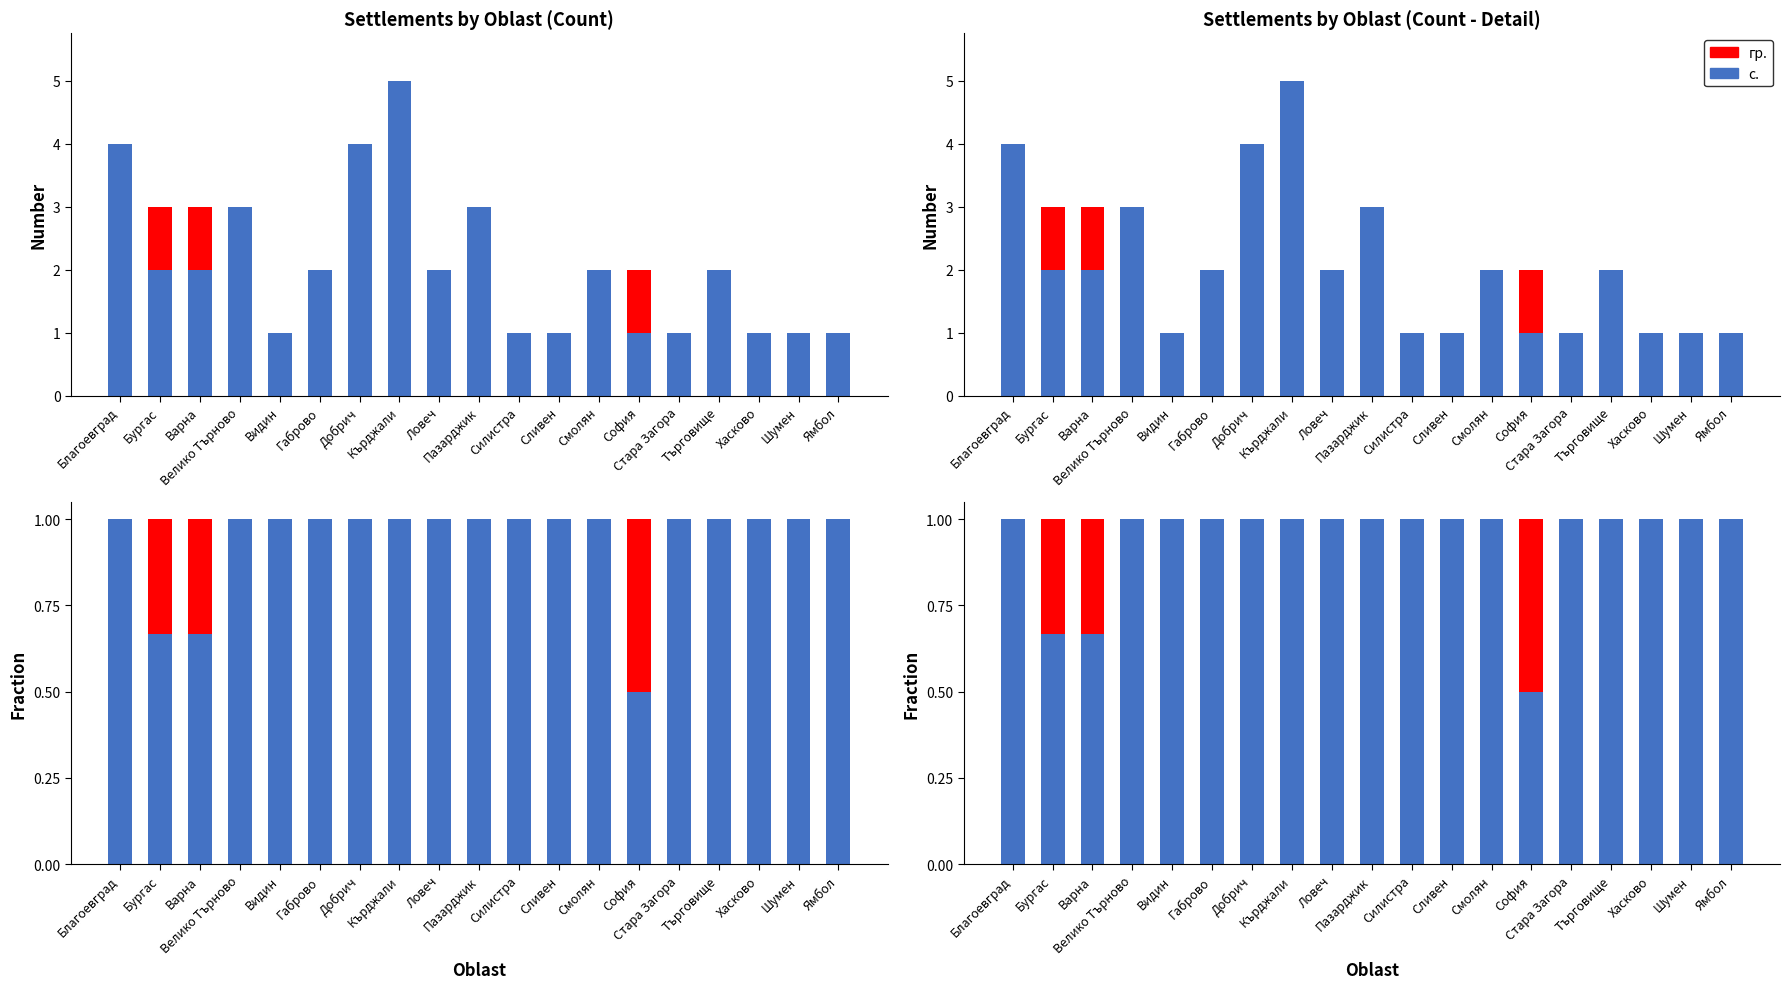

What is the sum of the гр. values at Сливен and Бургас?

0.3